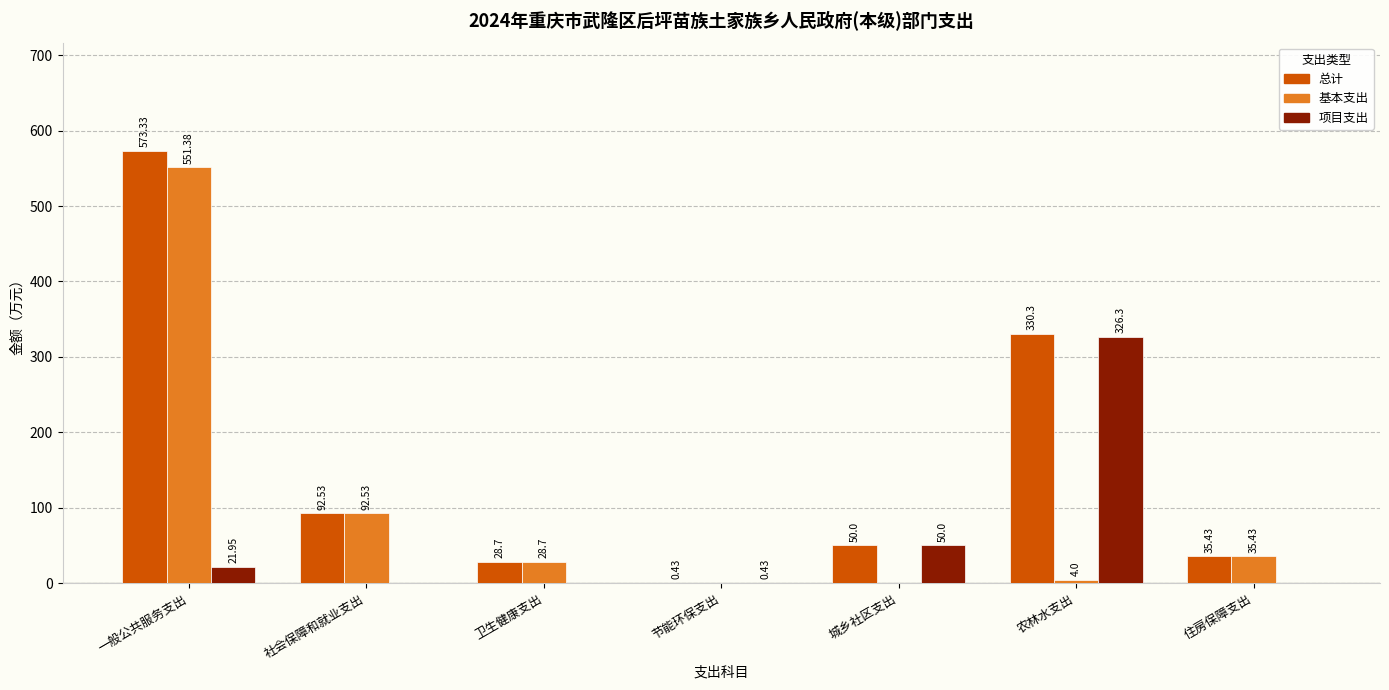

Between 一般公共服务支出 and 城乡社区支出, which series saw the biggest shift?

基本支出